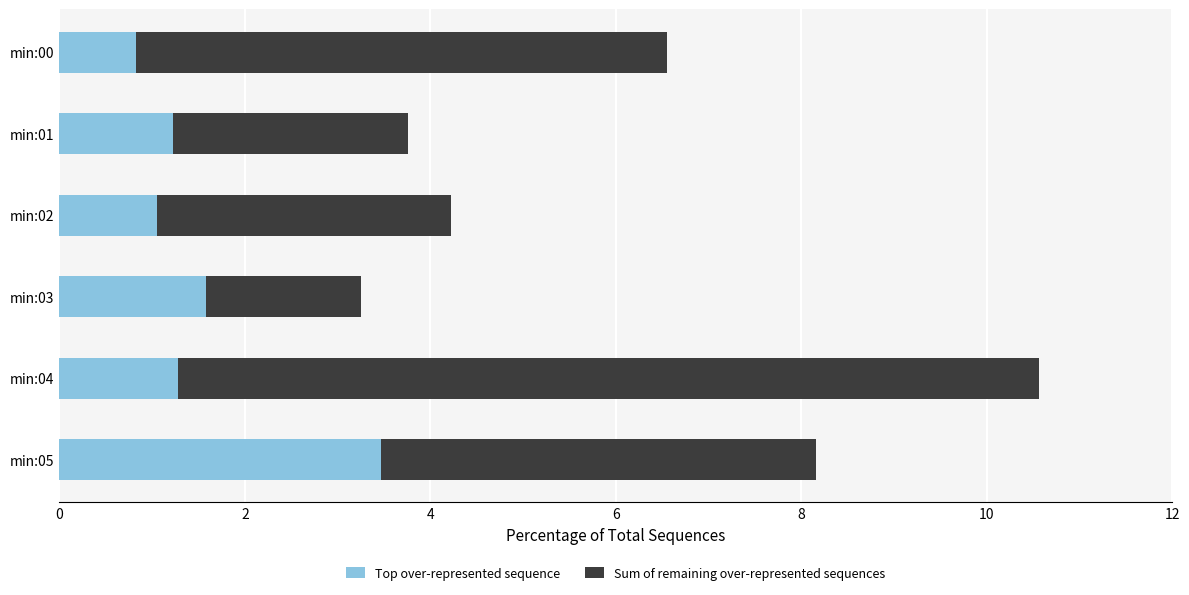

What is the sum of all Top over-represented sequence values?

9.4